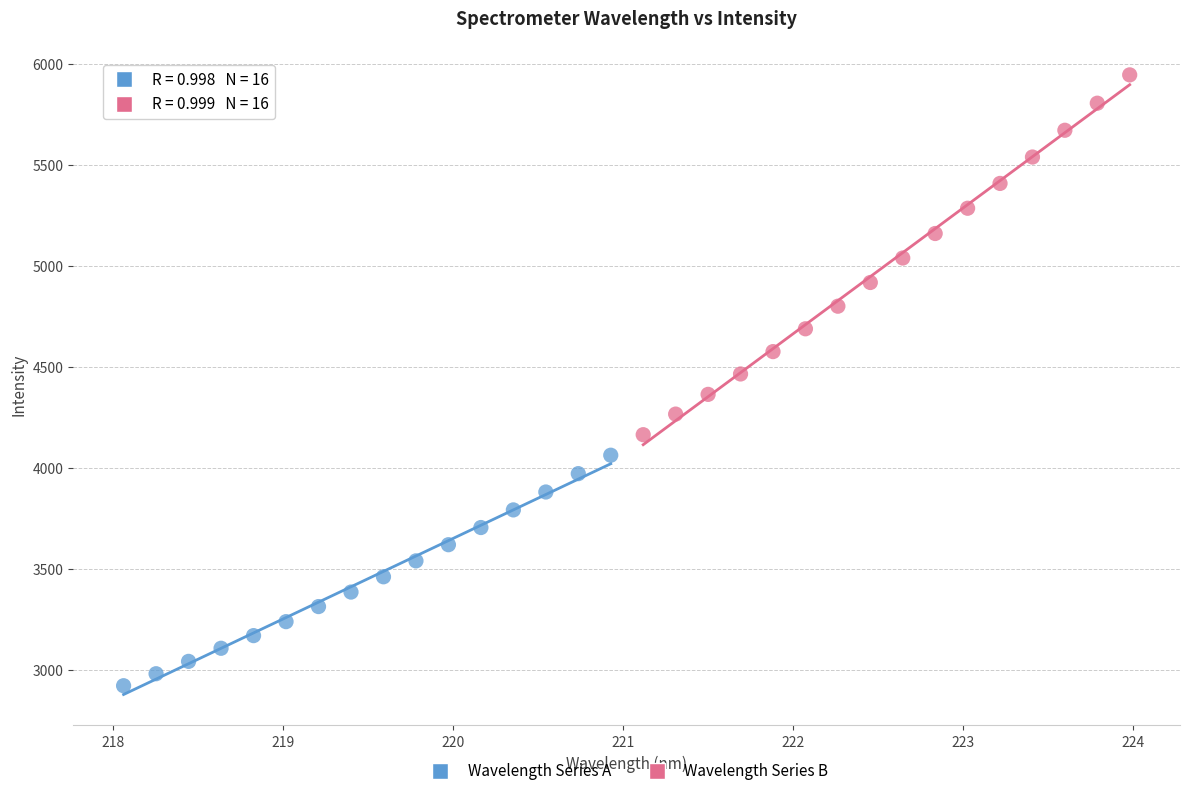

Which series has the largest Y range (max minus min)?

Wavelength Series B